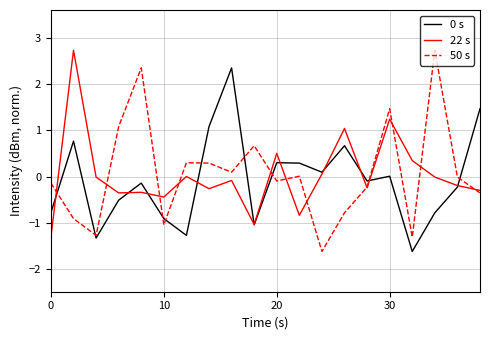

What is the minimum value shown in the chart?

-1.6